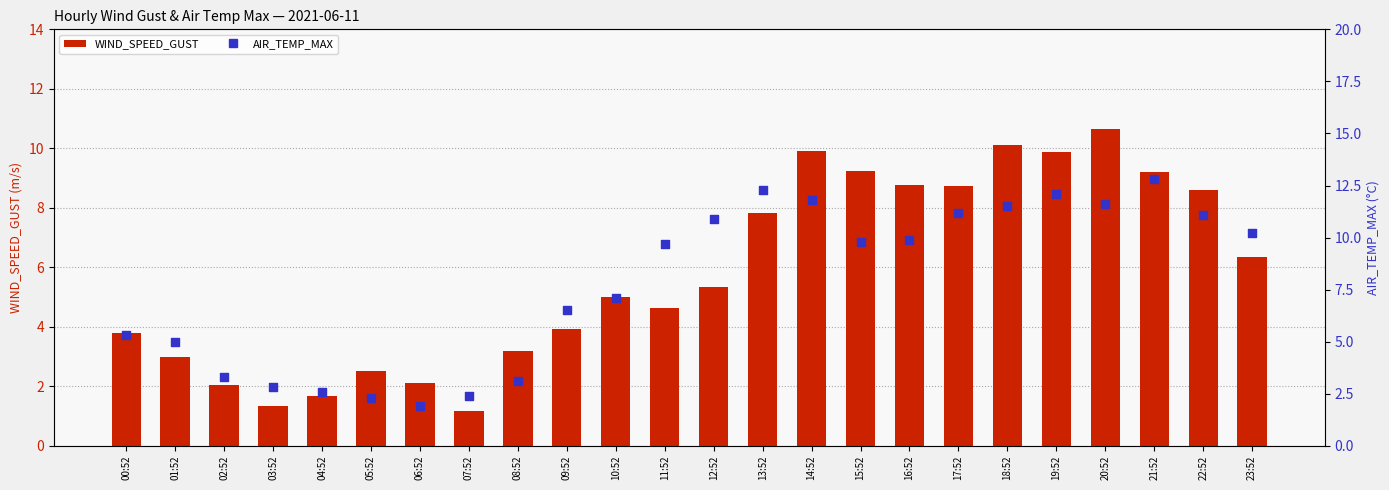

At which category is the sum across all series the highest?

20:52